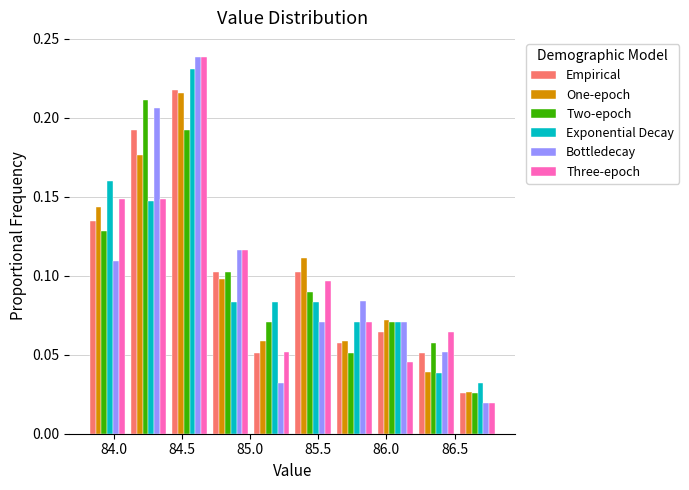

Reading left to right, list every range on the x-axis with the height of the bar of each series over it. Neither the bar edges nor the heights are printed on the chart, so give them approximately, as read against the axes.

83.8 to 84.1: Empirical=0.135	One-epoch=0.145	Two-epoch=0.130	Exponential Decay=0.160	Bottledecay=0.110	Three-epoch=0.150
84.1 to 84.4: Empirical=0.190	One-epoch=0.175	Two-epoch=0.210	Exponential Decay=0.145	Bottledecay=0.205	Three-epoch=0.150
84.4 to 84.7: Empirical=0.220	One-epoch=0.215	Two-epoch=0.190	Exponential Decay=0.230	Bottledecay=0.240	Three-epoch=0.240
84.7 to 85.0: Empirical=0.105	One-epoch=0.100	Two-epoch=0.105	Exponential Decay=0.085	Bottledecay=0.115	Three-epoch=0.115
85.0 to 85.3: Empirical=0.050	One-epoch=0.060	Two-epoch=0.070	Exponential Decay=0.085	Bottledecay=0.030	Three-epoch=0.050
85.3 to 85.6: Empirical=0.105	One-epoch=0.110	Two-epoch=0.090	Exponential Decay=0.085	Bottledecay=0.070	Three-epoch=0.095
85.6 to 85.9: Empirical=0.060	One-epoch=0.060	Two-epoch=0.050	Exponential Decay=0.070	Bottledecay=0.085	Three-epoch=0.070
85.9 to 86.2: Empirical=0.065	One-epoch=0.070	Two-epoch=0.070	Exponential Decay=0.070	Bottledecay=0.070	Three-epoch=0.045
86.2 to 86.5: Empirical=0.050	One-epoch=0.040	Two-epoch=0.060	Exponential Decay=0.040	Bottledecay=0.050	Three-epoch=0.065
86.5 to 86.8: Empirical=0.025	One-epoch=0.025	Two-epoch=0.025	Exponential Decay=0.030	Bottledecay=0.020	Three-epoch=0.020